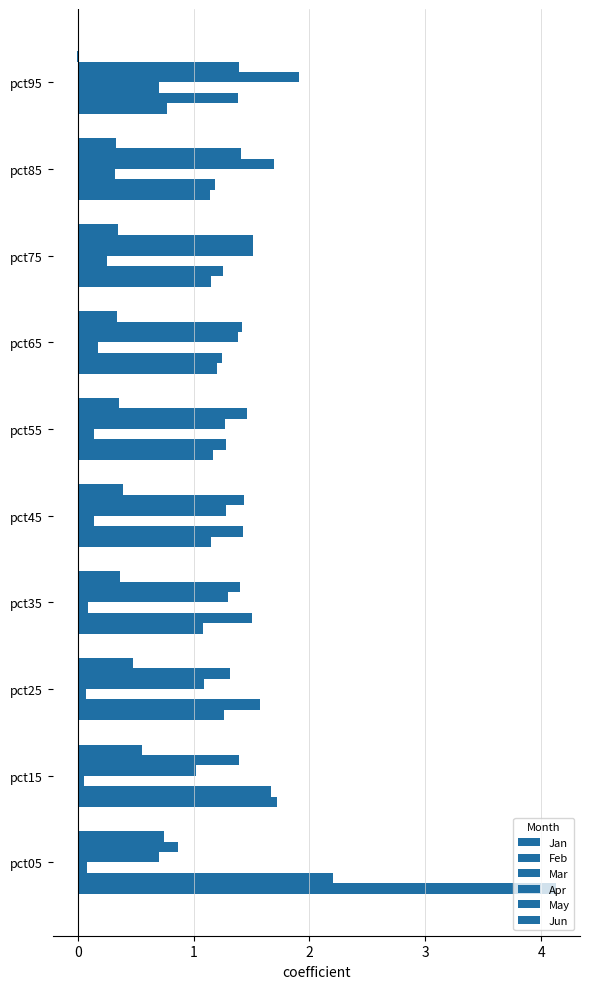

List the series in order of their peak value, lowest first.

Mar, Jun, May, Apr, Feb, Jan